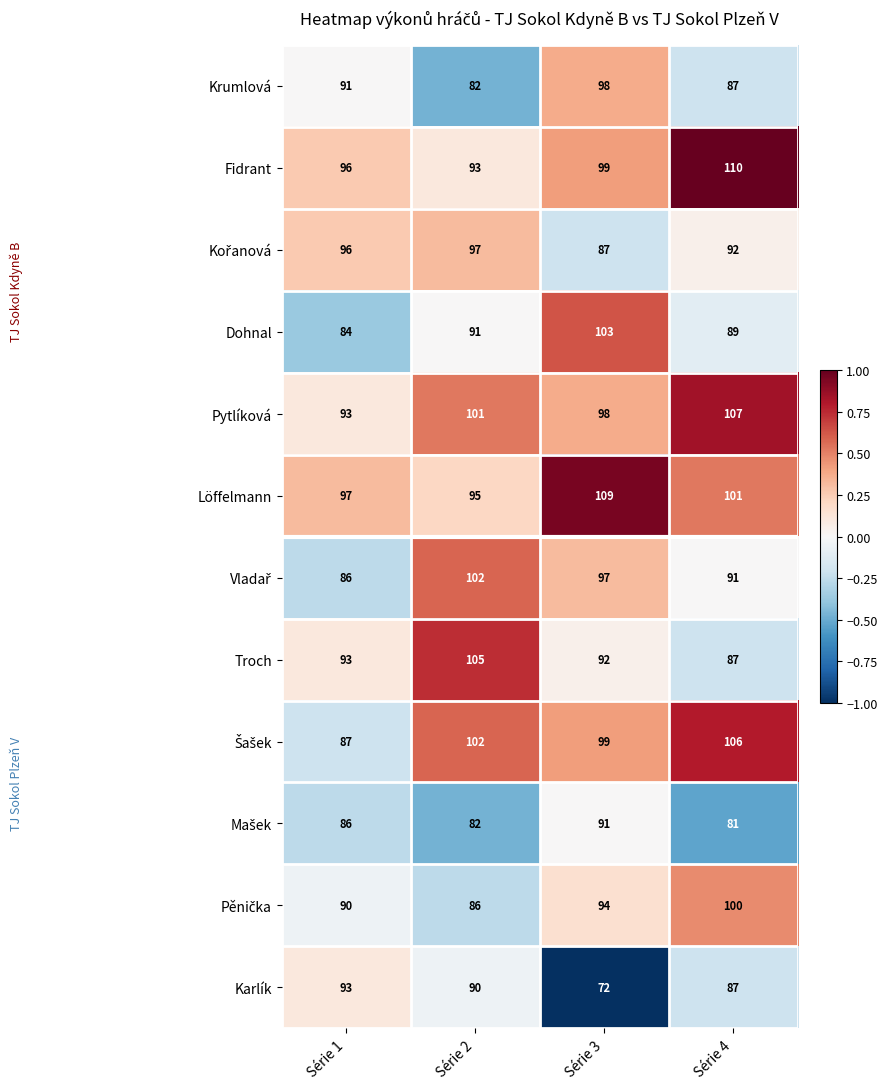

The Dohnal series shows 91 at Série 2. True or false?

True